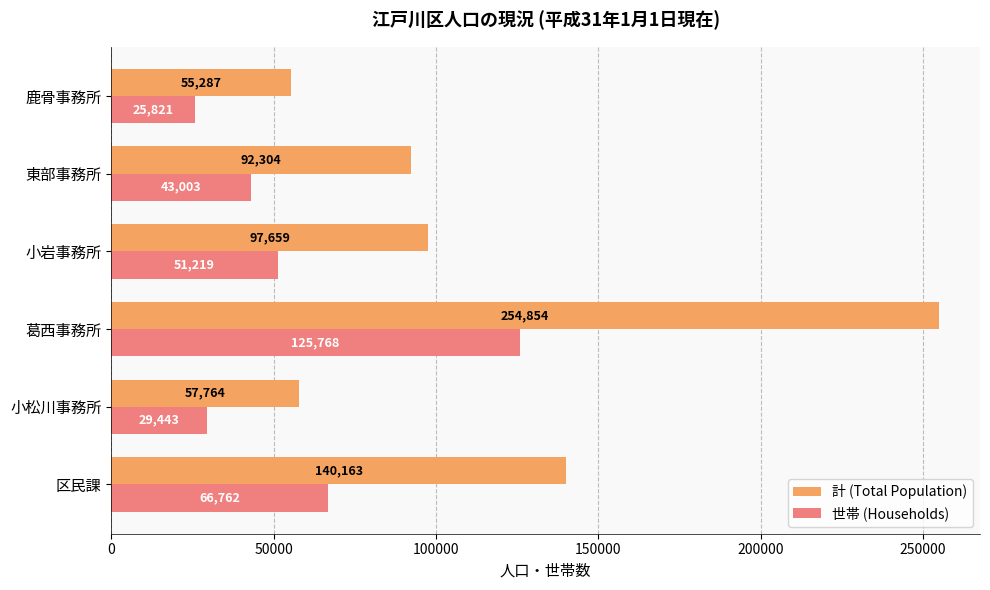

At which category does the chart reach its minimum across all series?

鹿骨事務所